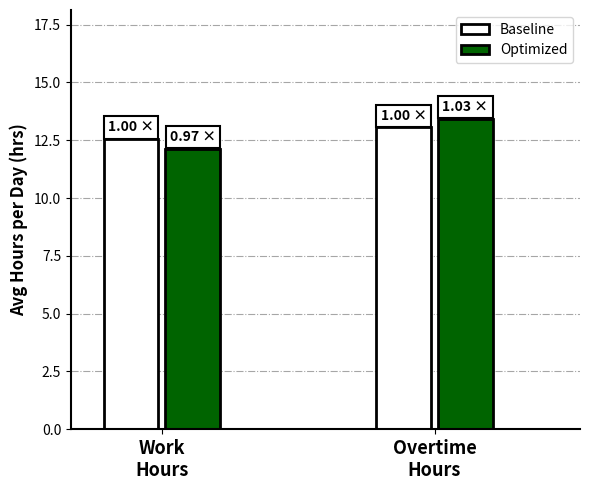

What is the greatest value displayed?

13.4